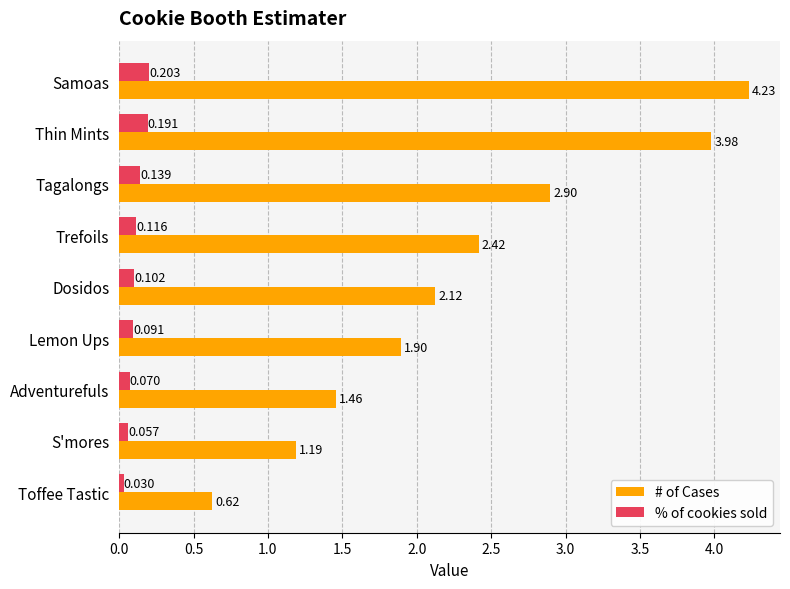

Between Lemon Ups and S'mores, which series saw the biggest shift?

# of Cases